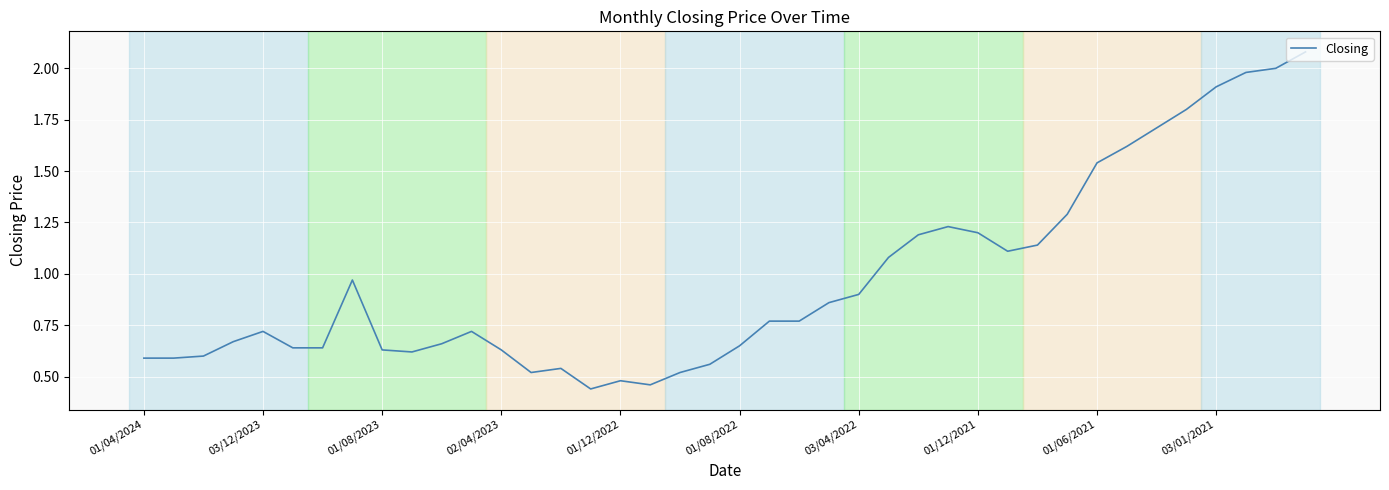

How many series are shown in this chart?

1